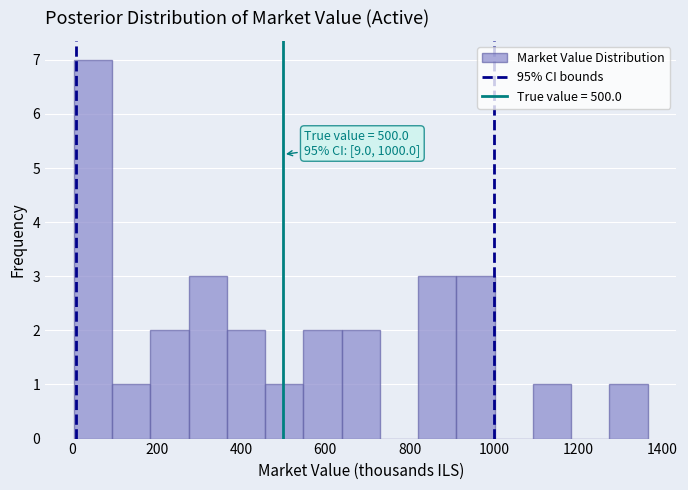

Which range on the x-axis has the tallest bar?

0 to 100